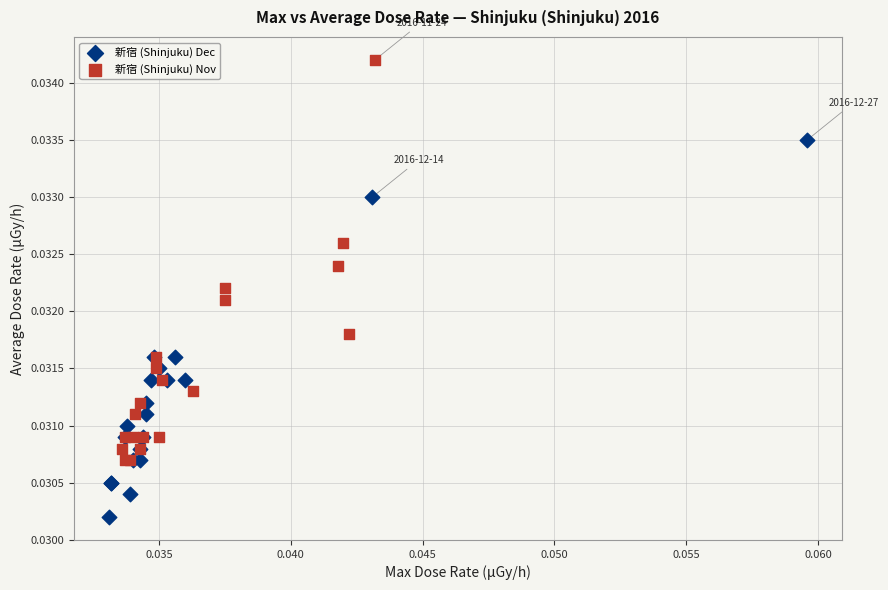

Which series contains the highest Y value?

新宿 (Shinjuku) Nov